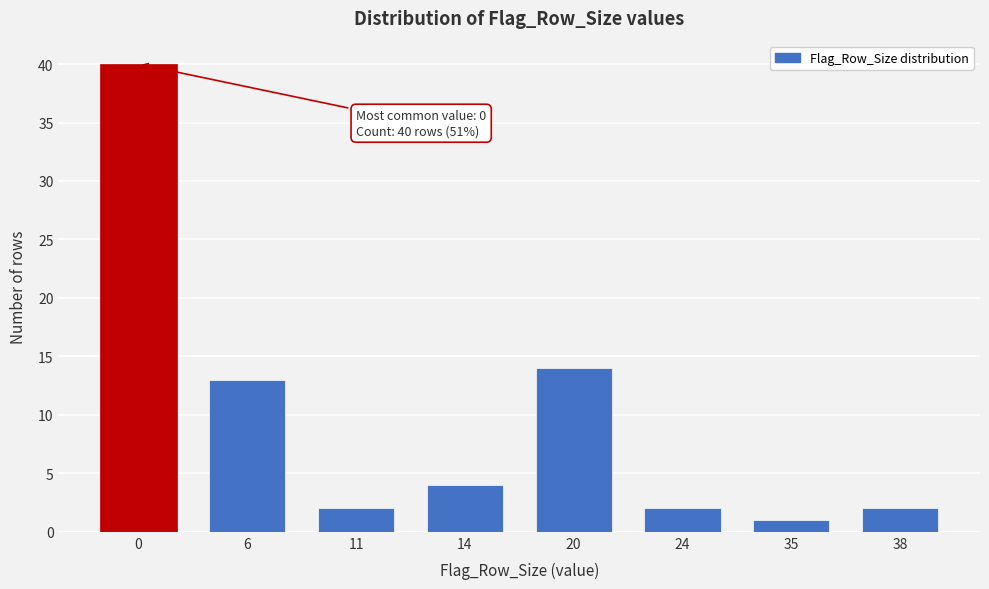

Reading right to left, extract all data points from this chart.

38=2	35=1	24=2	20=14	14=4	11=2	6=13	0=40